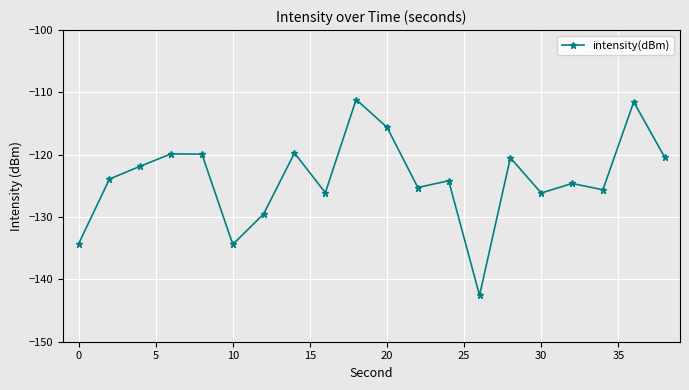

What is the difference between the maximum and minimum values?

31.4